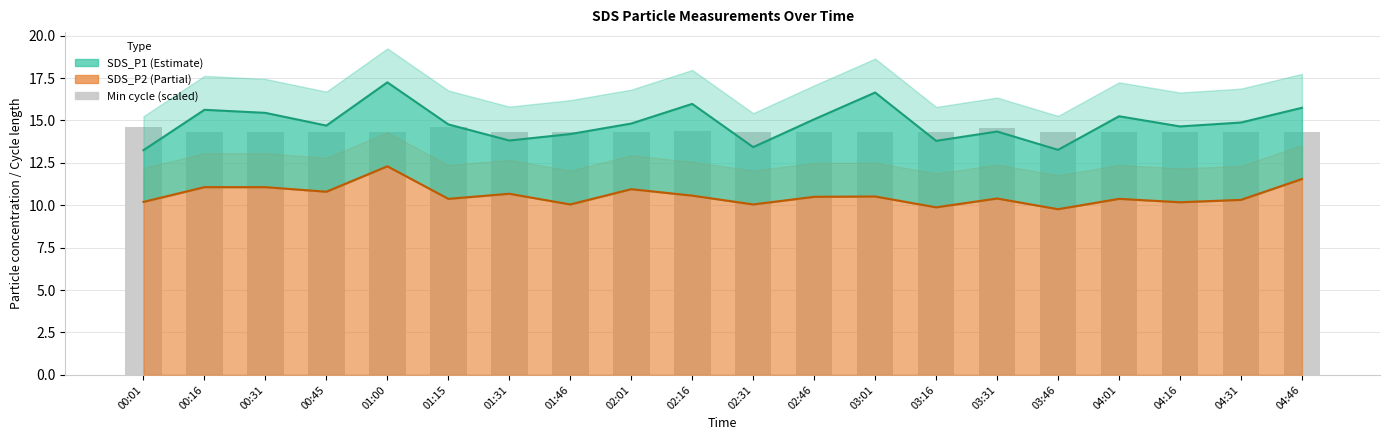

Where is SDS_P2 nearest to the value 11?

02:01